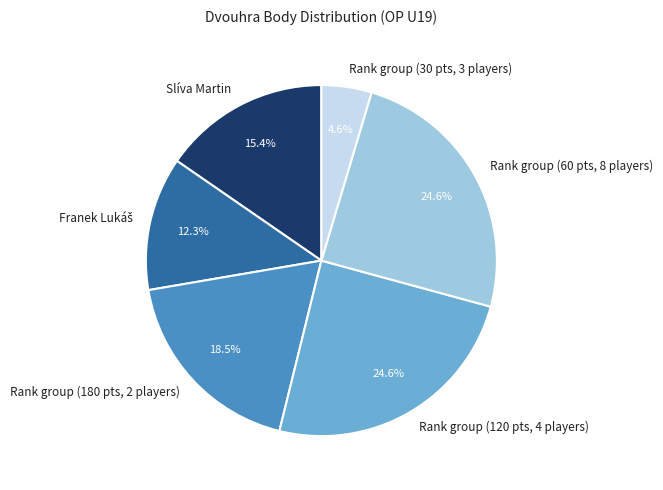

Is Rank group (30 pts, 3 players) the majority of the pie?

No